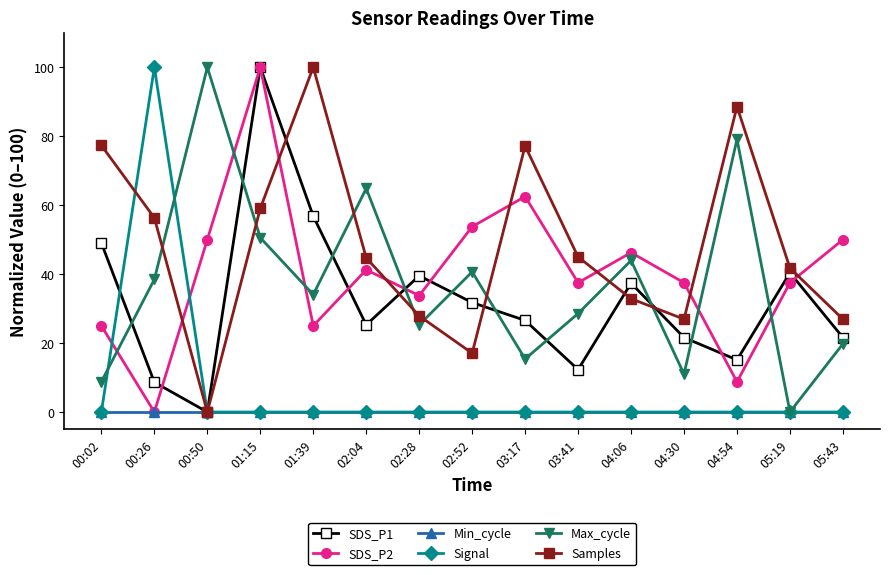

Which series ends up on top after the final intersection of SDS_P2 and Max_cycle?

SDS_P2